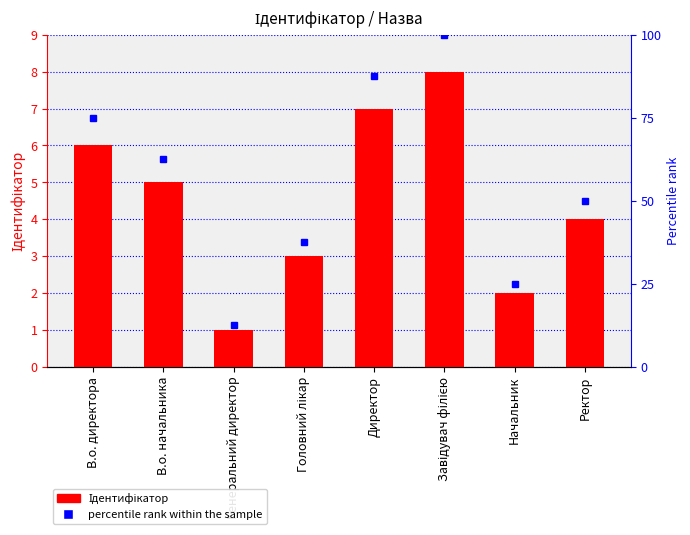

List the labels in order of Ідентифікатор value, smallest first.

Генеральний директор, Начальник, Головний лікар, Ректор, В.о. начальника, В.о. директора, Директор, Завідувач філією